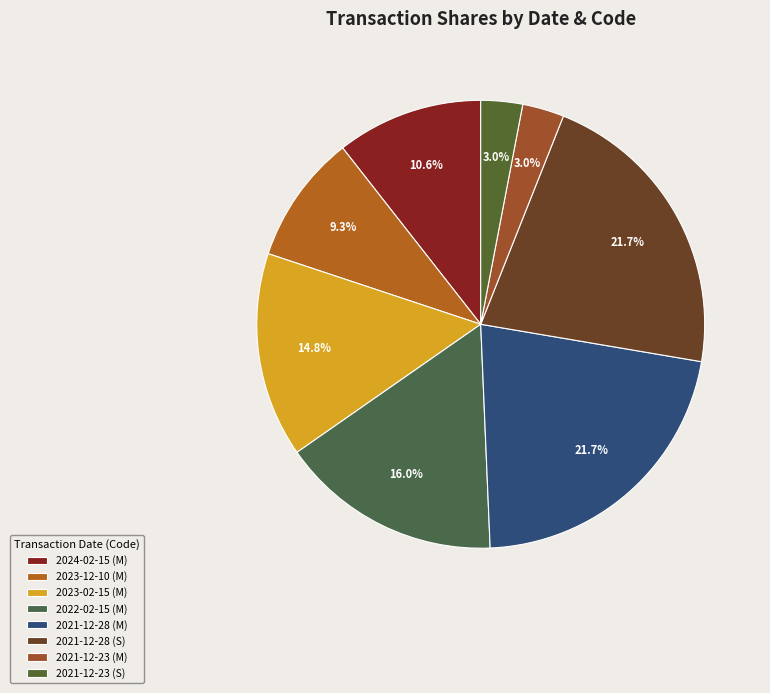

Which category has the biggest portion of the pie?

2021-12-28 (M)